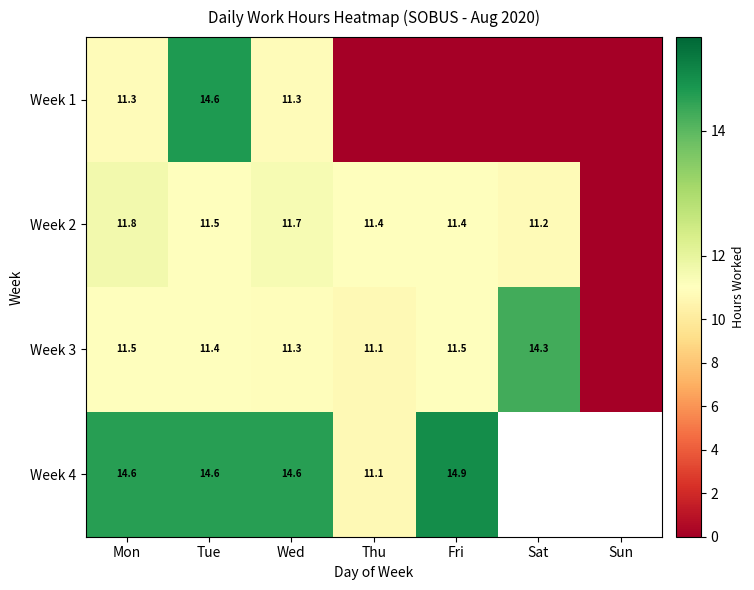

Is the value of Week 1 at Wed greater than the value of Week 4 at Thu?

Yes